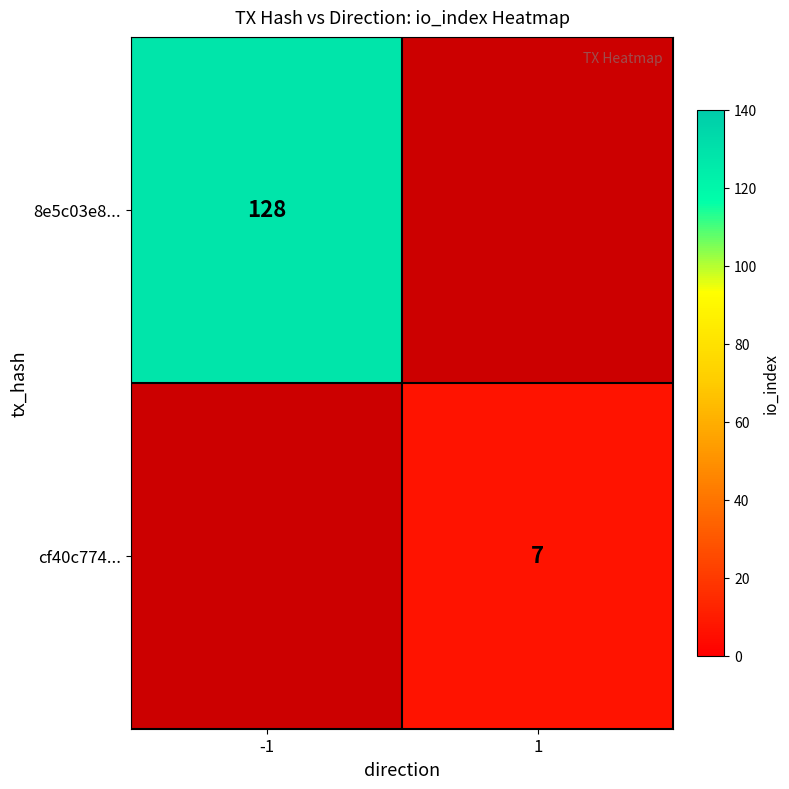

Count the number of data series in this chart.

2